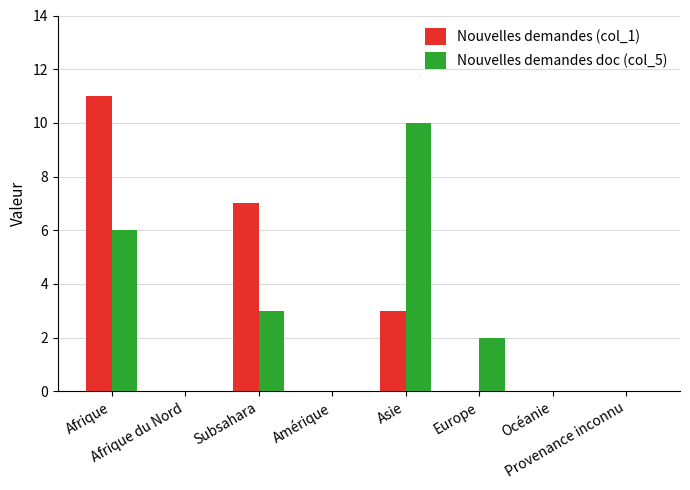

At which category does the chart reach its peak across all series?

Afrique